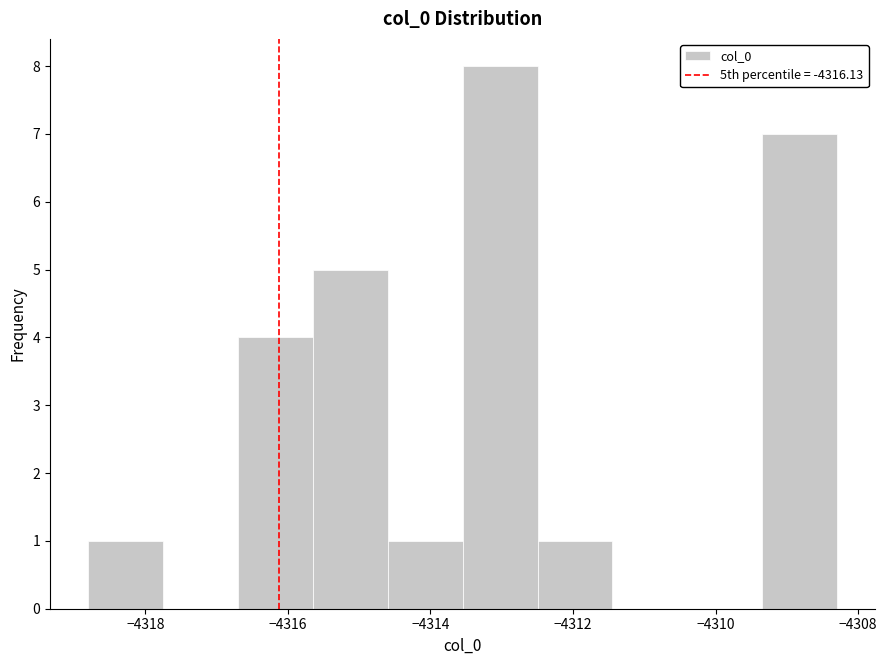

Reading left to right, list every bar in this chart as the range it spans on the x-axis followed by its height. Neither the bar edges nor the heights are printed on the chart, so give them approximately, as read against the axes.

-4318.8 to -4317.8: 1
-4317.8 to -4316.8: 0
-4316.8 to -4315.6: 4
-4315.6 to -4314.6: 5
-4314.6 to -4313.6: 1
-4313.6 to -4312.4: 8
-4312.4 to -4311.4: 1
-4311.4 to -4310.4: 0
-4310.4 to -4309.4: 0
-4309.4 to -4308.2: 7